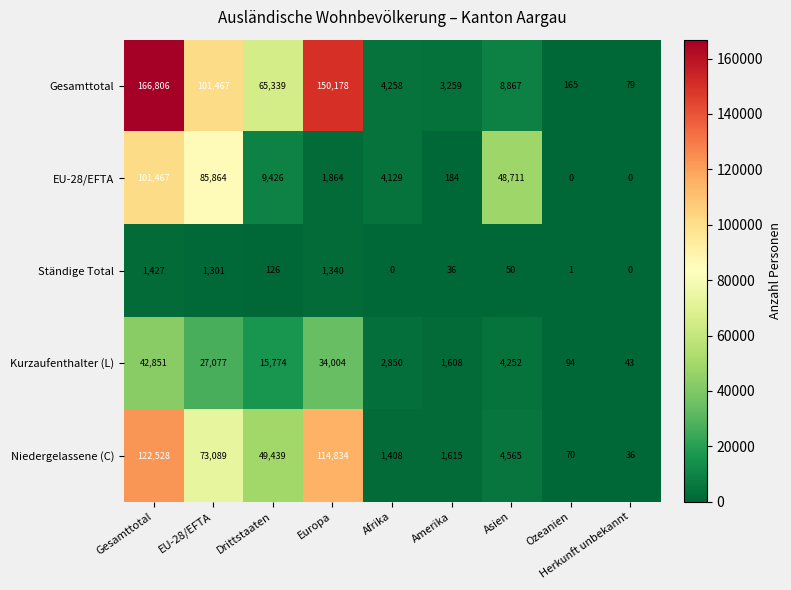

What is the sum of all Gesamttotal values?

500418